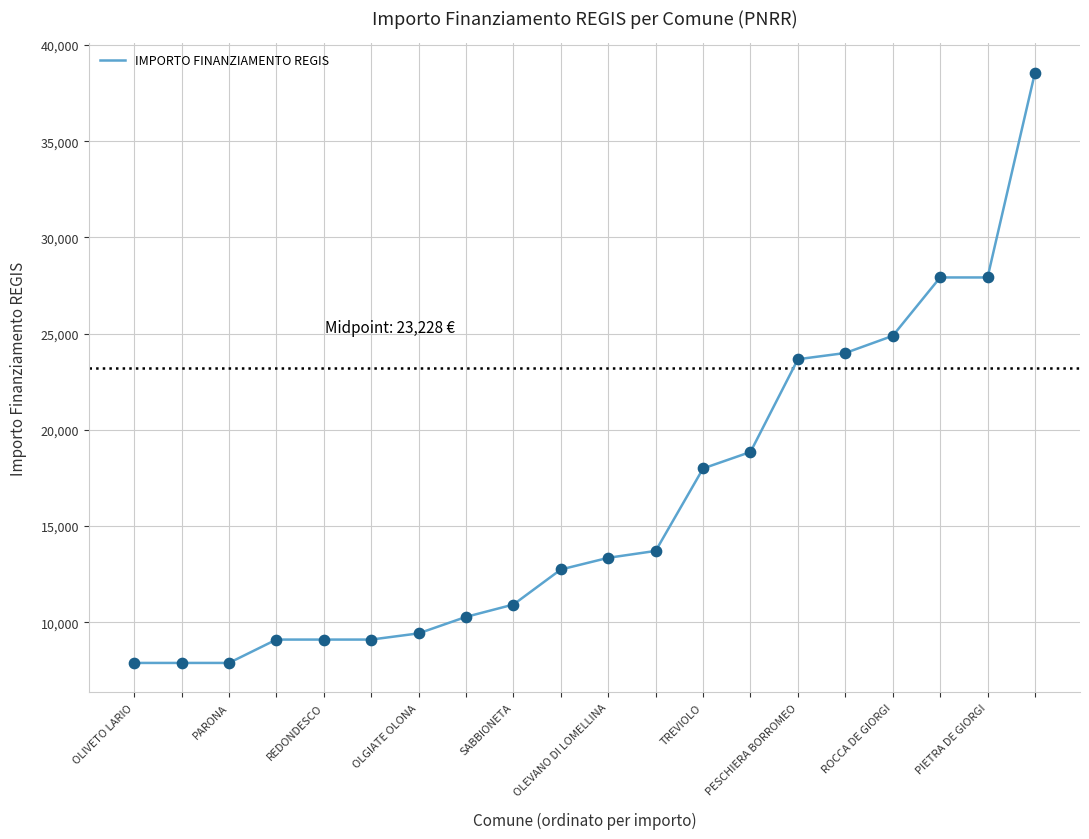

What is the minimum value shown in the chart?

7891